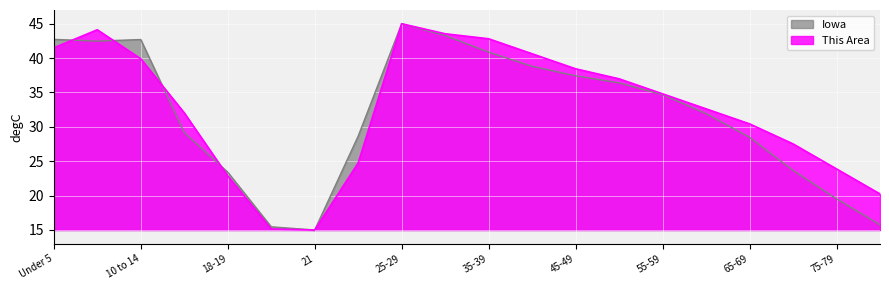

Reading left to right, transcribe all the data shown in this chart.

This Area: Under 5=41.5	5 to 9=44.1	10 to 14=39.9	15 to 17=32.0	18-19=22.9	20=15.1	21=15.0	22-24=24.8	25-29=45.0	30-34=43.5	35-39=42.8	40-44=40.6	45-49=38.4	50-54=37.0	55-59=34.8	60-64=32.6	65-69=30.4	70-74=27.5	75-79=23.9	80-84=20.2
Iowa: Under 5=42.7	5 to 9=42.5	10 to 14=42.7	15 to 17=29.2	18-19=23.4	20=15.5	21=15.0	22-24=28.7	25-29=45.0	30-34=43.3	35-39=40.9	40-44=38.8	45-49=37.4	50-54=36.4	55-59=34.7	60-64=31.9	65-69=28.5	70-74=23.7	75-79=19.5	80-84=15.8